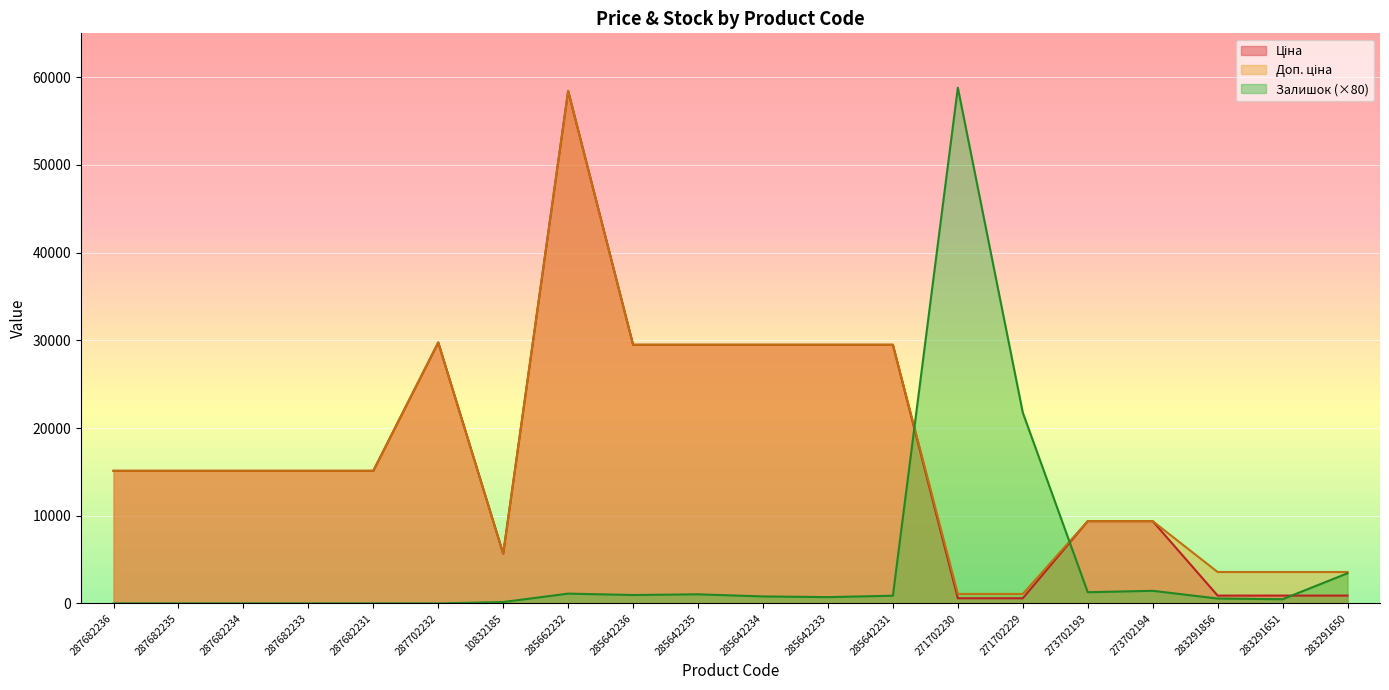

Where is Ціна nearest to the value 29508?

285642236